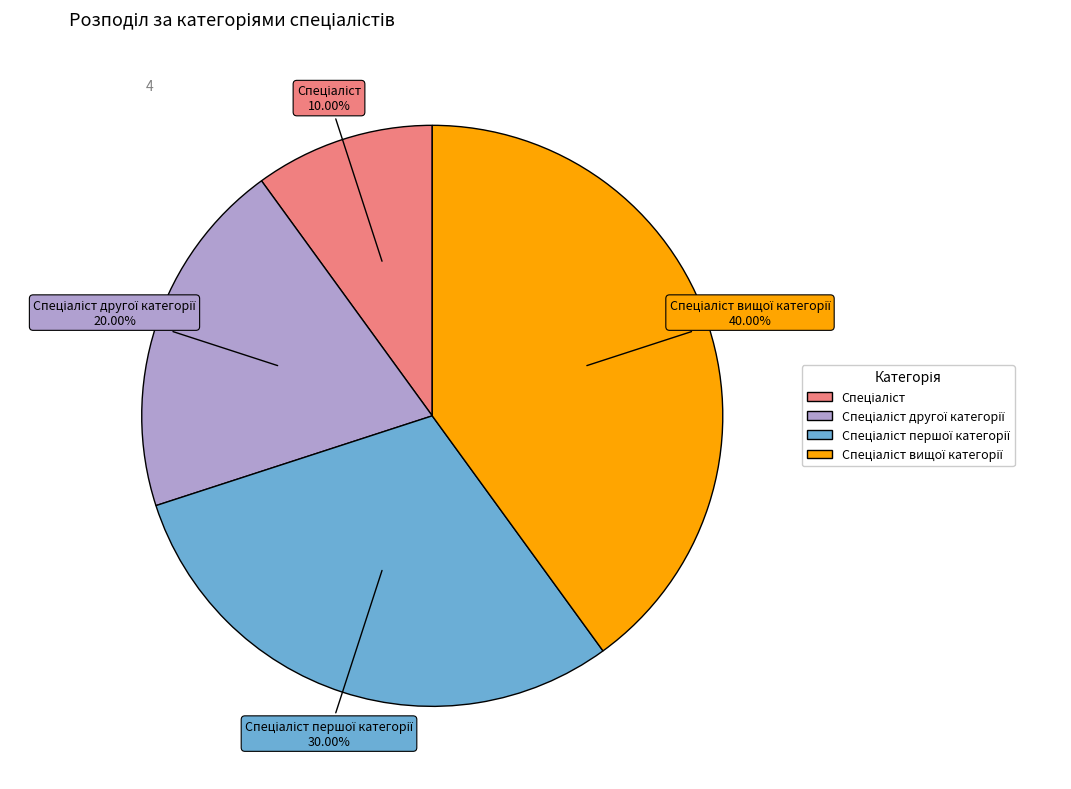

Does any single category account for the majority?

No